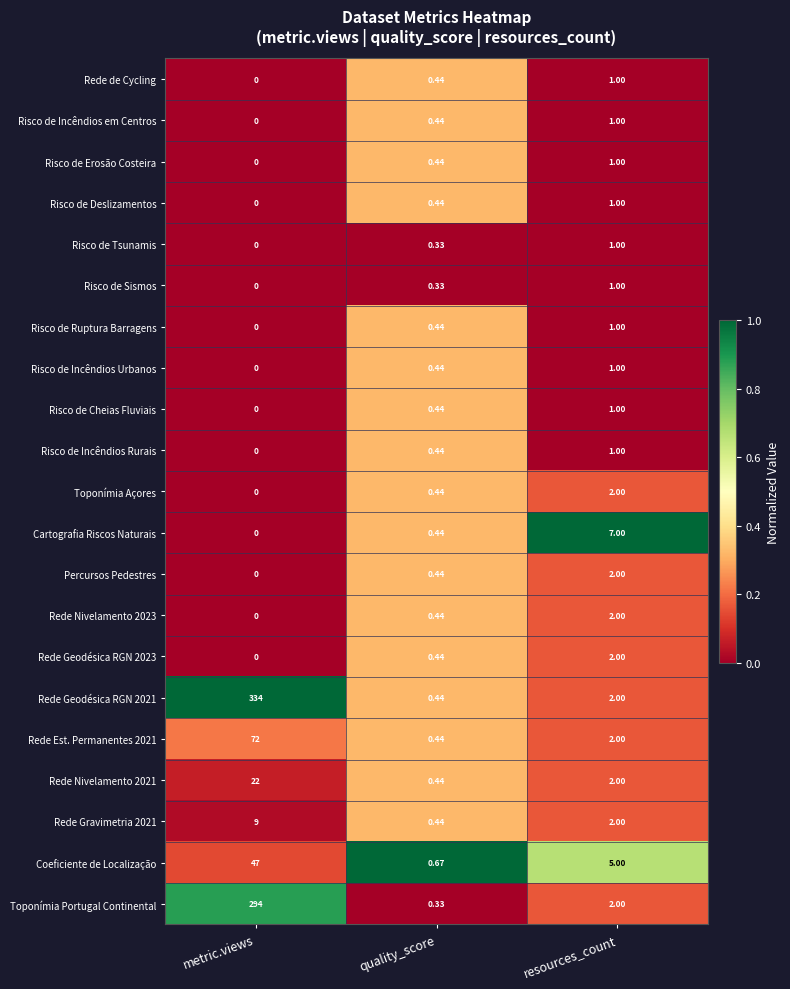

At which category is the sum across all series the highest?

metric.views